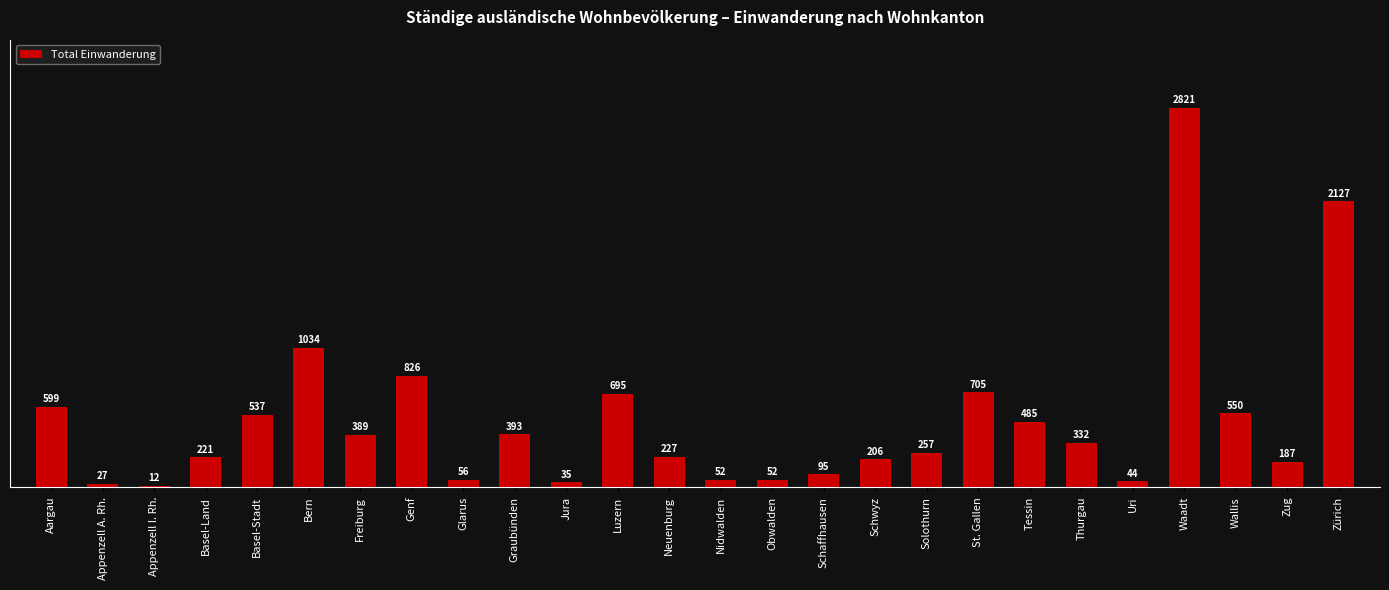

What is the value of the 15th bar from the left?

52